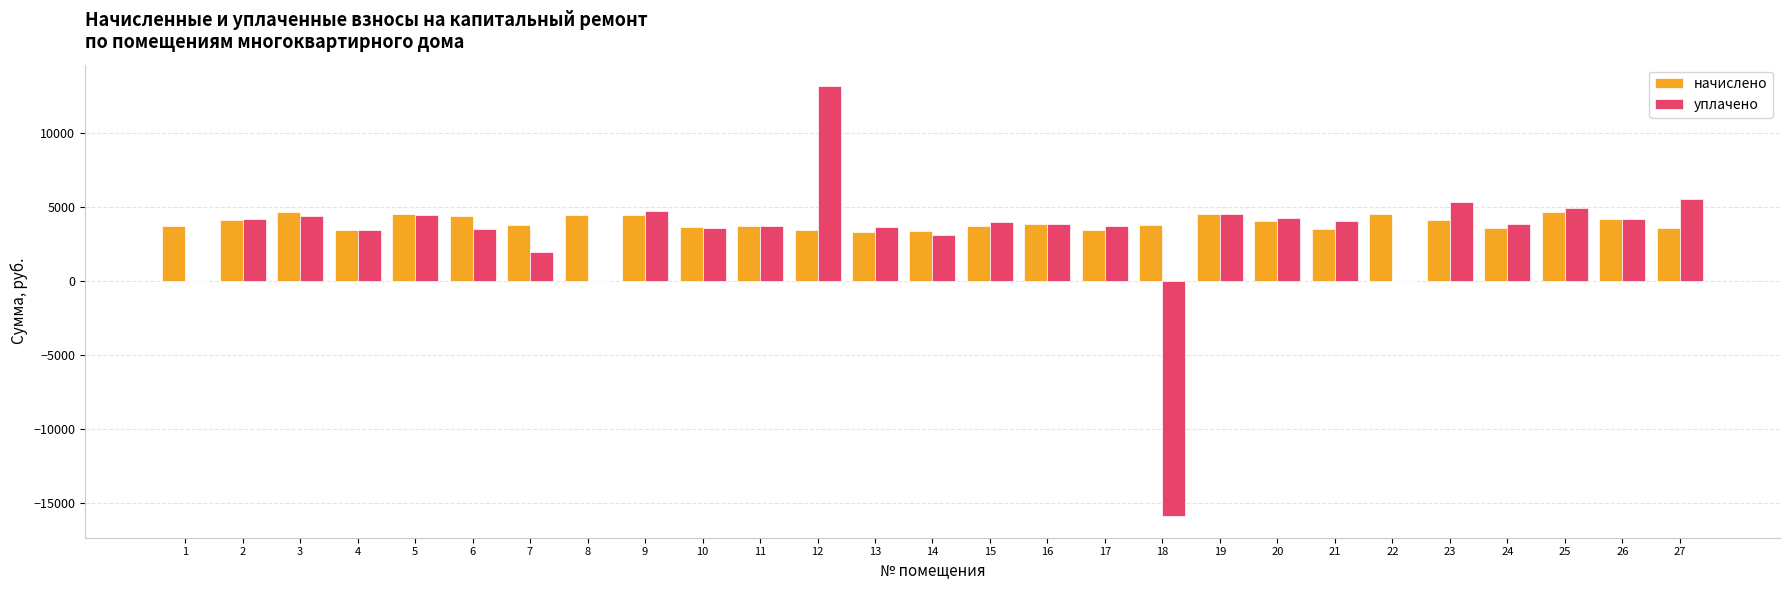

True or false: уплачено has a value of 3466.8 at 4.

True